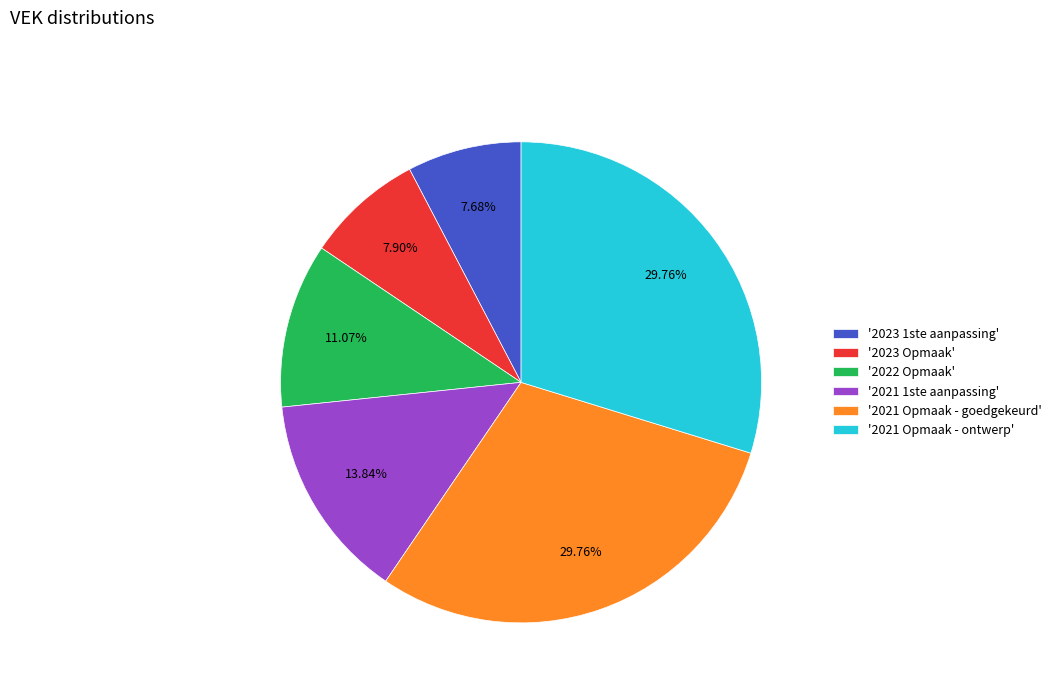

Is '2021 Opmaak - ontwerp' the majority of the pie?

No